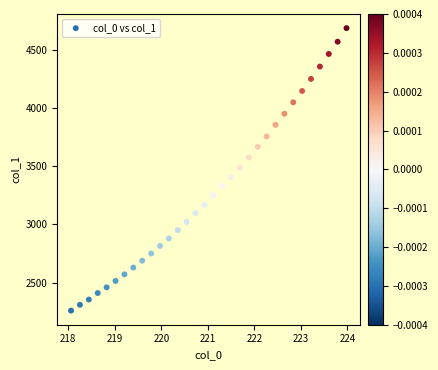

What is the range of X values (max minus min)?

5.9